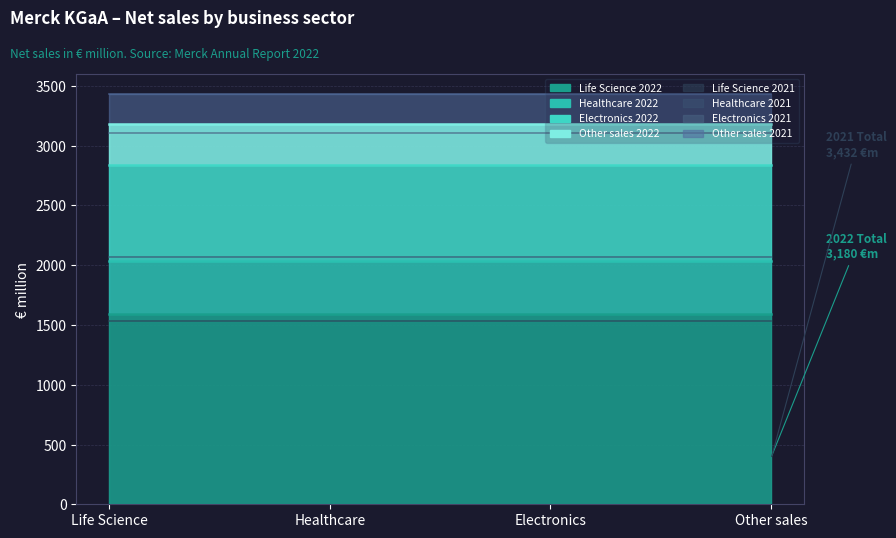

Where is 2022 nearest to the value 964?

Electronics